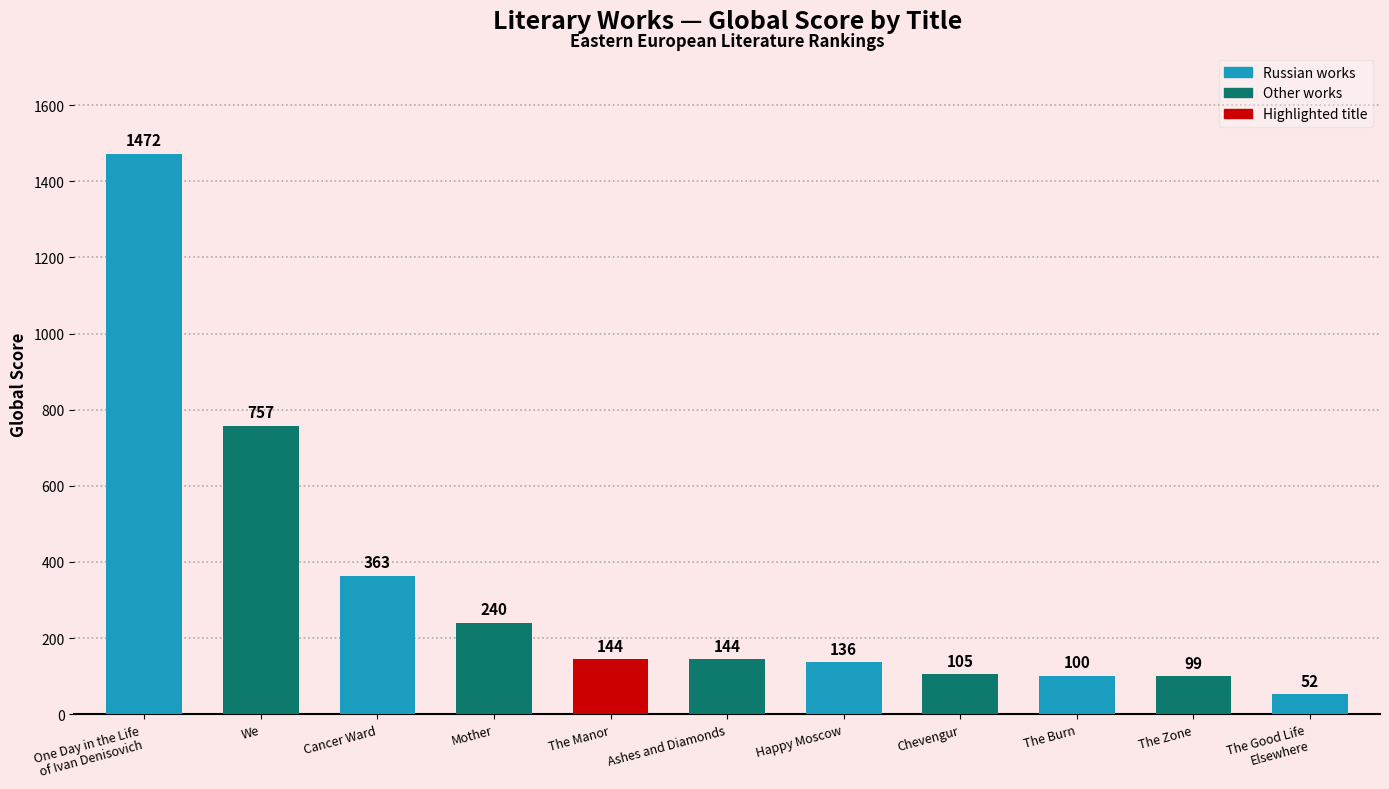

What is the label of the 5th bar from the right?

Happy Moscow